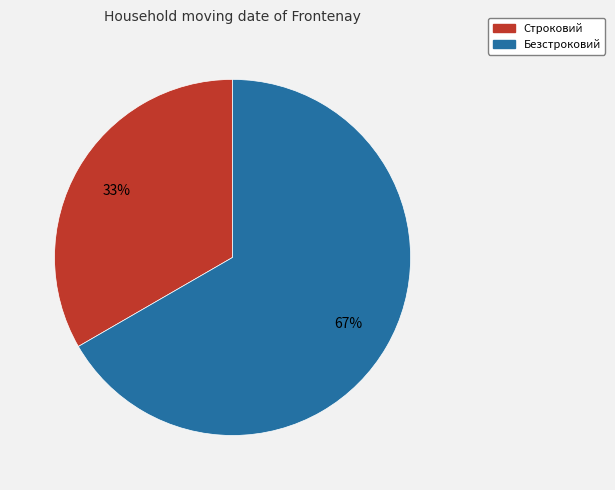

How many segments does this pie chart have?

2